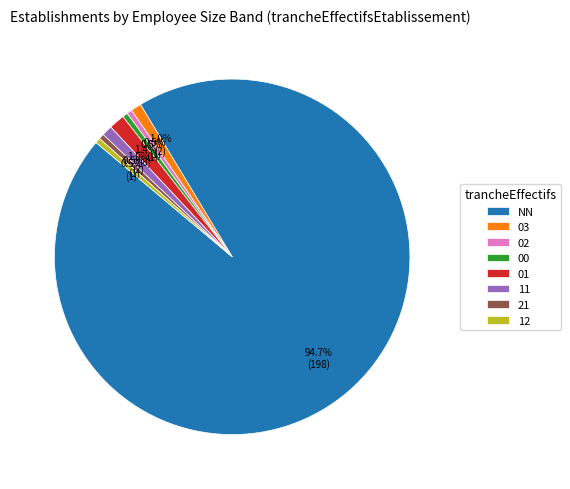

To the nearest percent, what is the average slice percentage?

12%